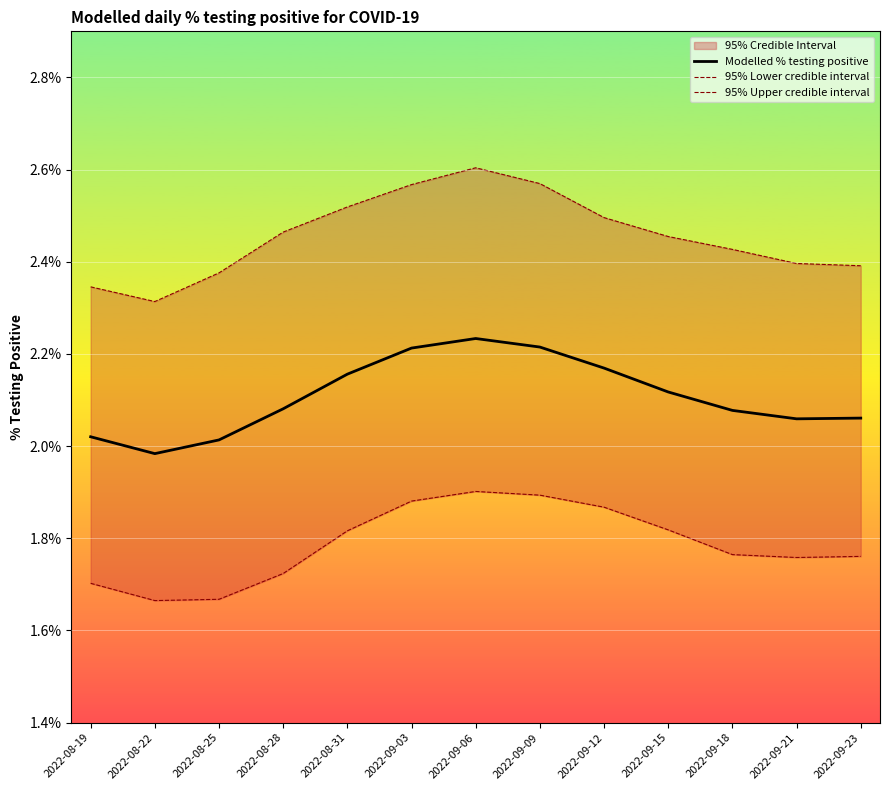

What is the difference between the highest and lowest values at 2022-08-28?

0.7